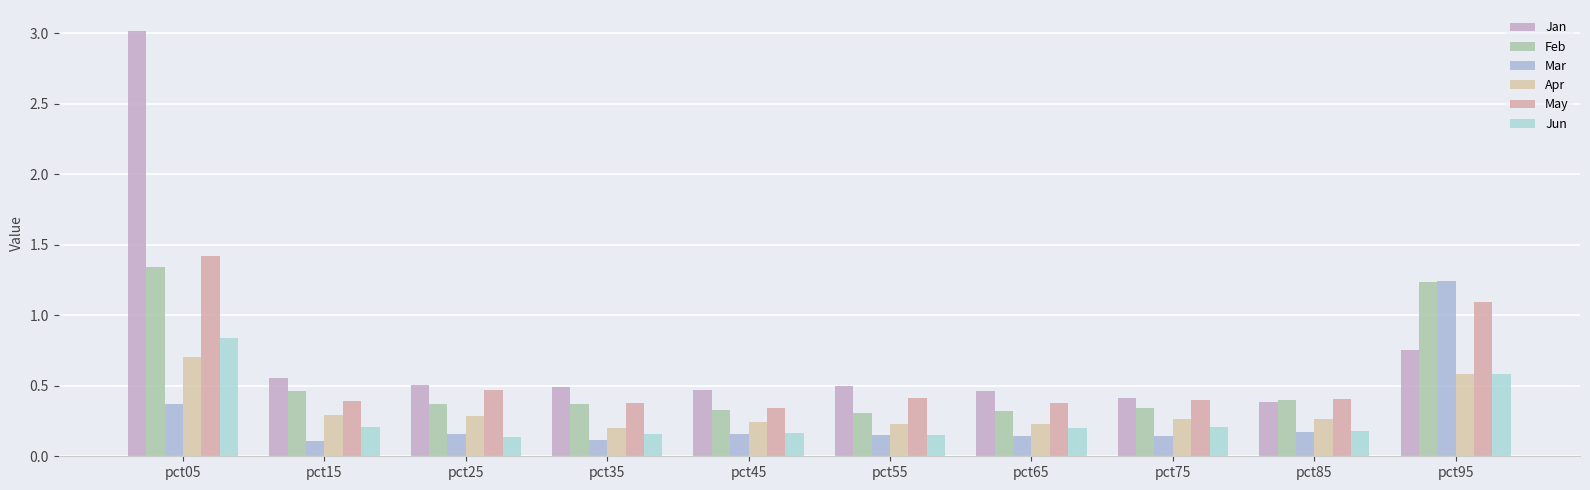

Which series has the largest total across all categories?

Jan